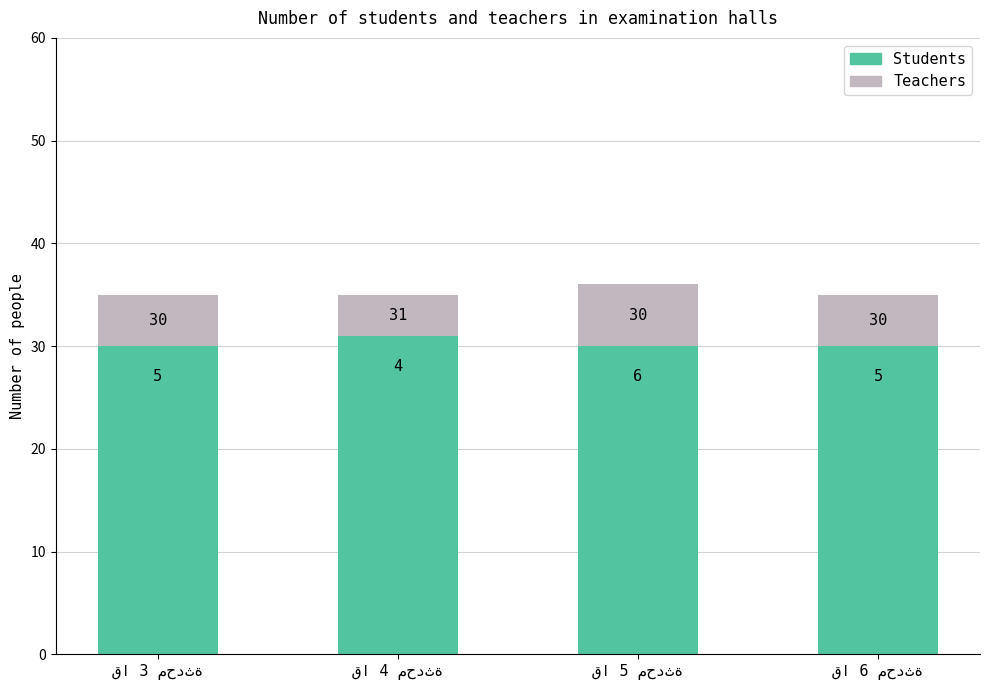

What is the average value of the Students series?

30